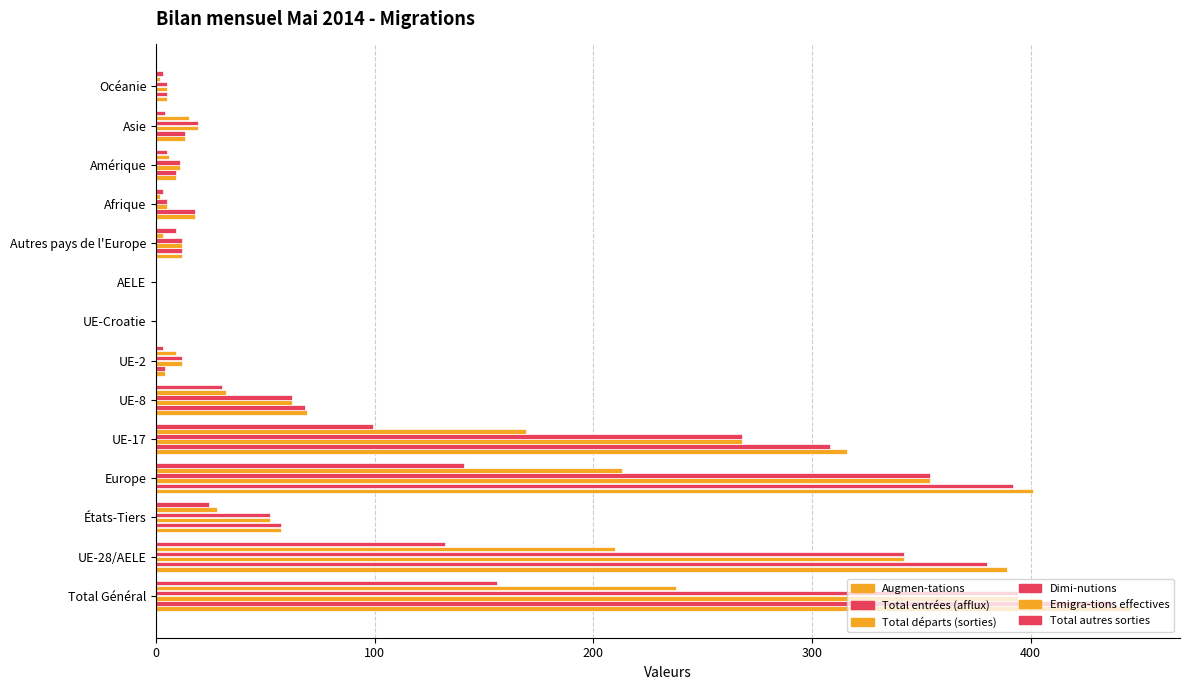

List the series in order of their peak value, highest first.

Augmen-tations, Total entrées (afflux), Total départs (sorties), Dimi-nutions, Emigra-tions effectives, Total autres sorties